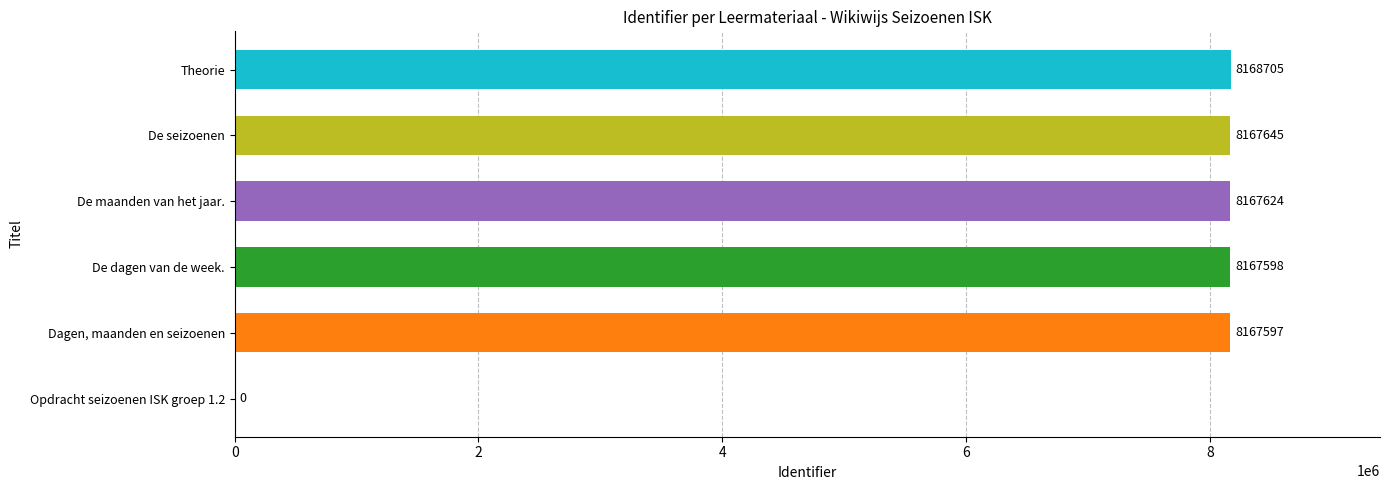

Are the bars horizontal?

Yes